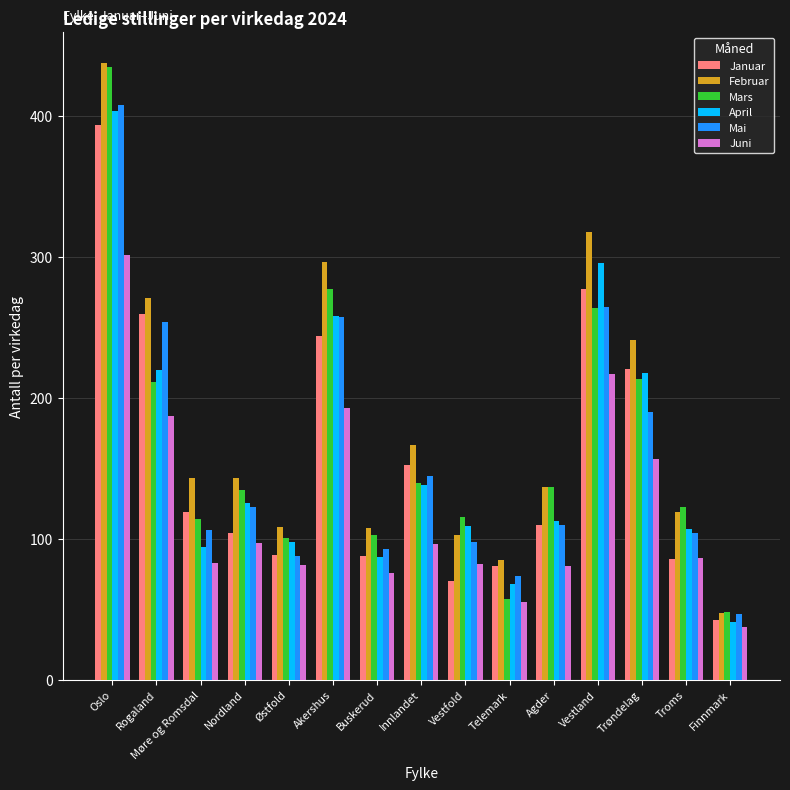

What is the total value across all series at Vestland?

1636.0